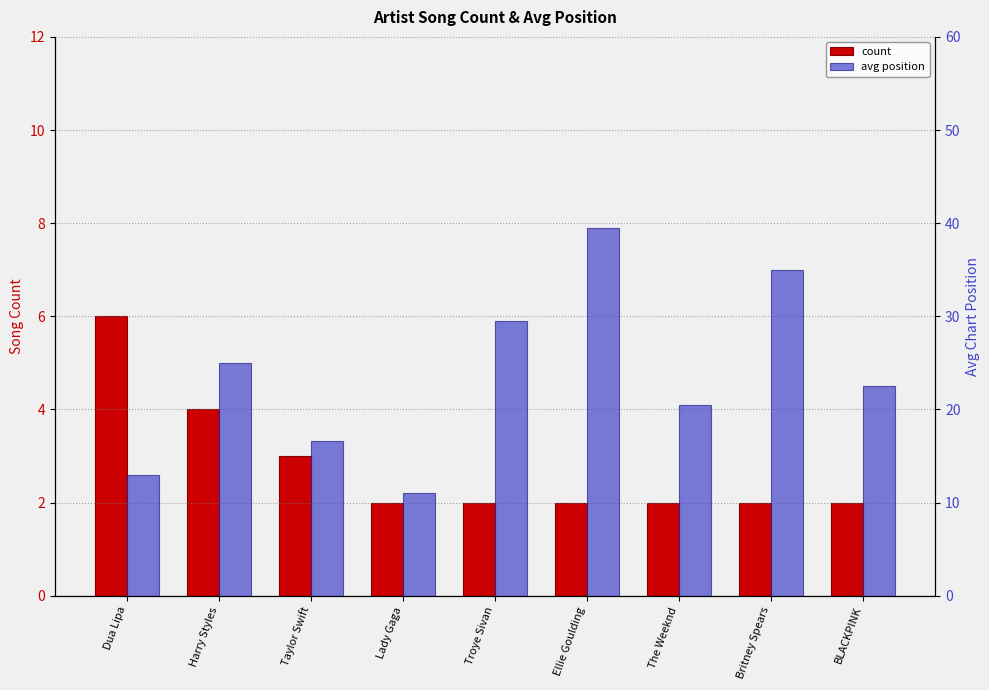

What is the minimum value shown in the chart?

2.0